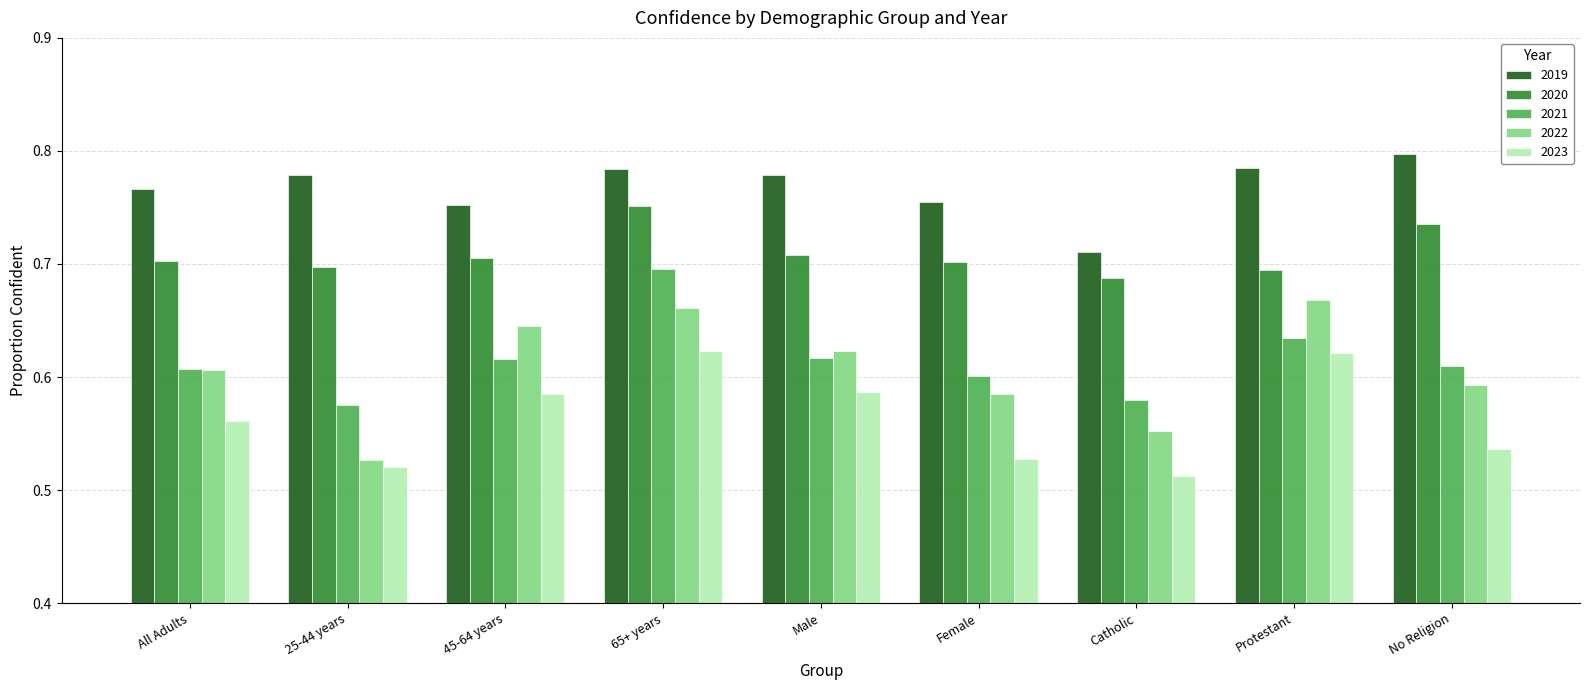

At Catholic, list the series in order from smallest to largest.

2023, 2022, 2021, 2020, 2019